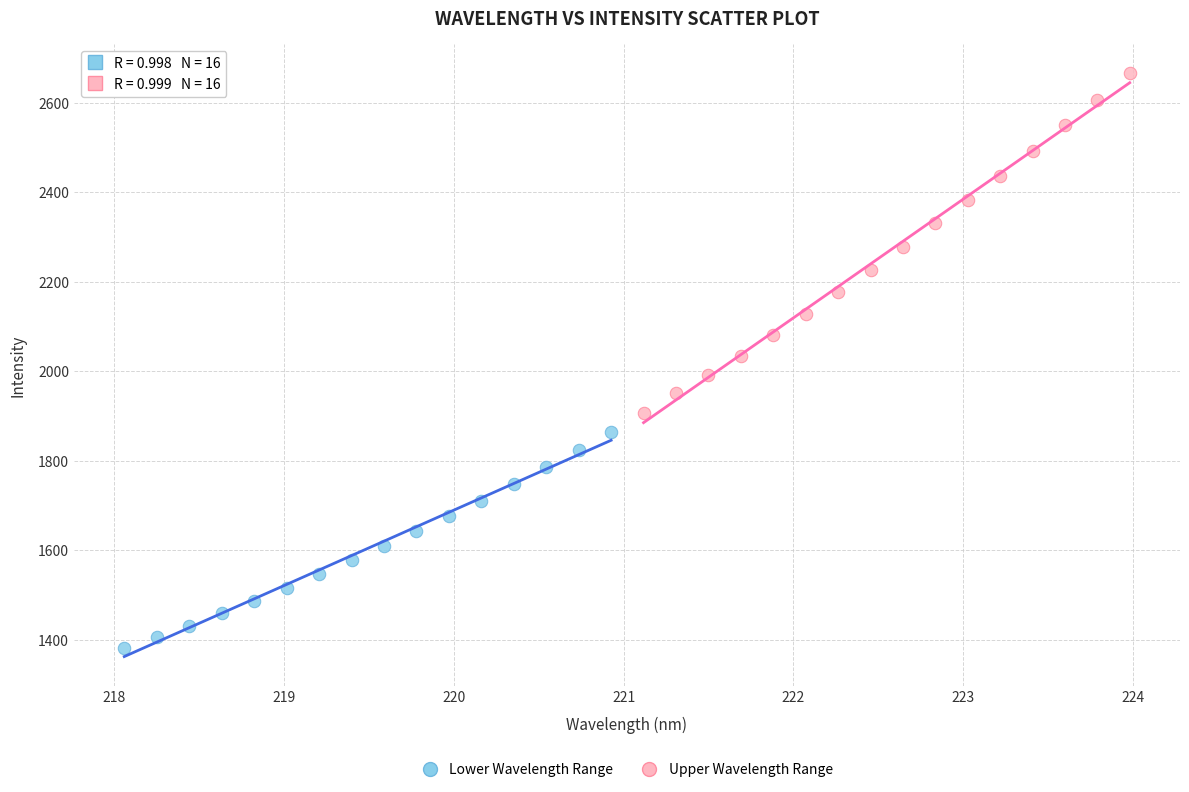

Which series reaches the maximum Y coordinate?

Upper Wavelength Range